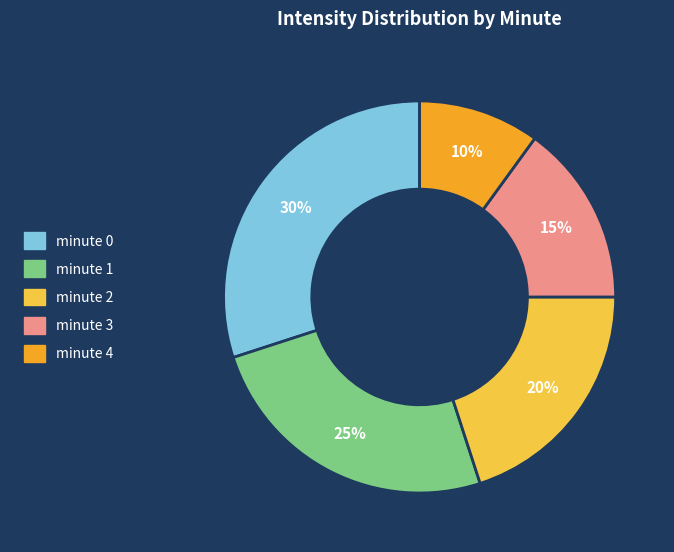

Is the sum of minute 0 and minute 3 greater than half?

No